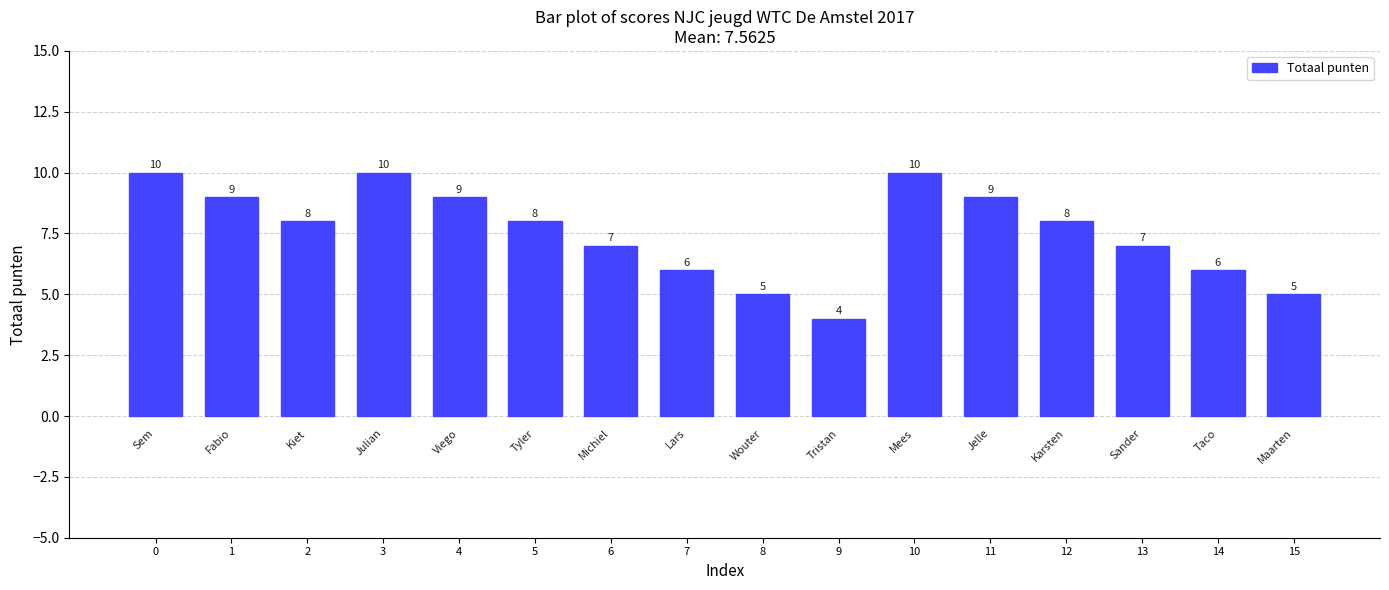

What is the difference between the maximum and minimum values?

6